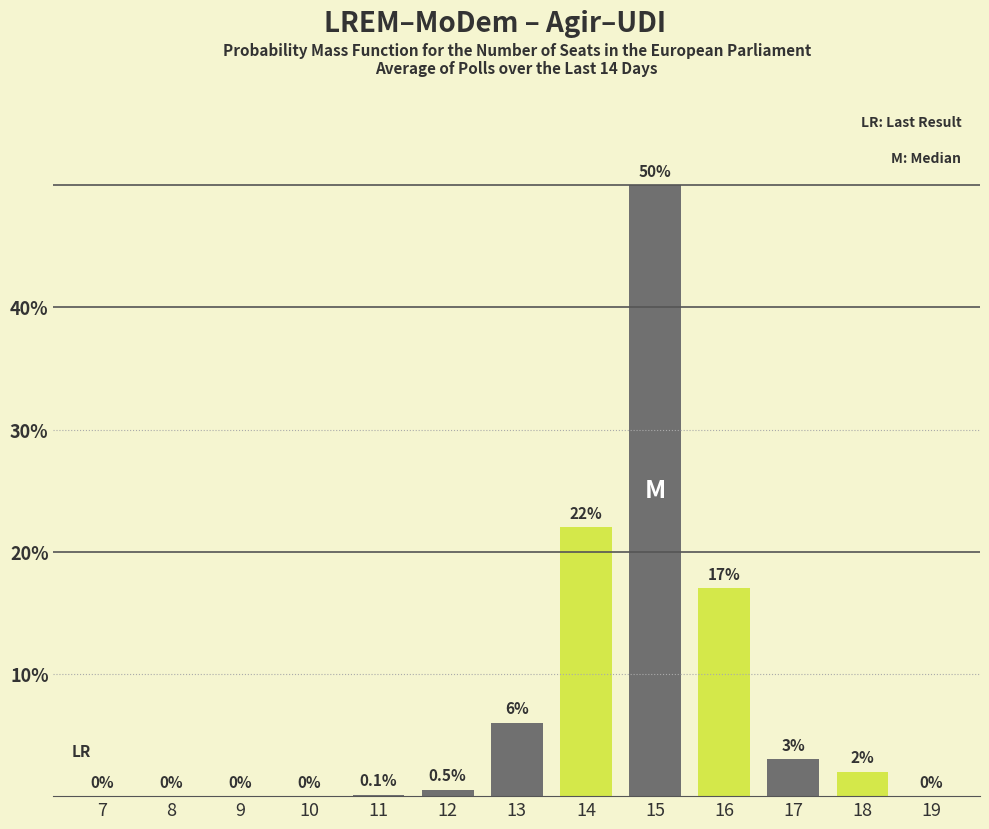

Which label corresponds to the largest value in the chart?

15